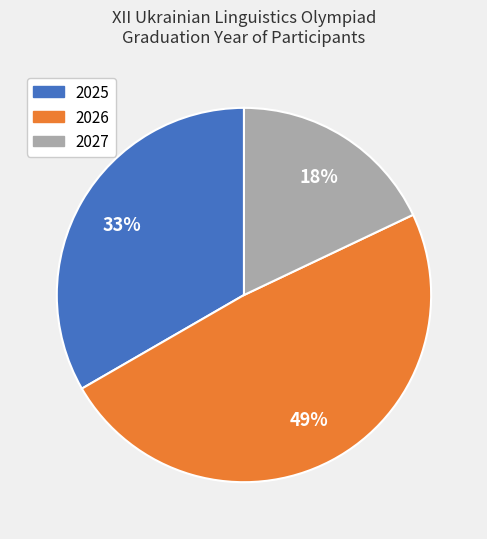

Is there a majority slice in this chart?

No